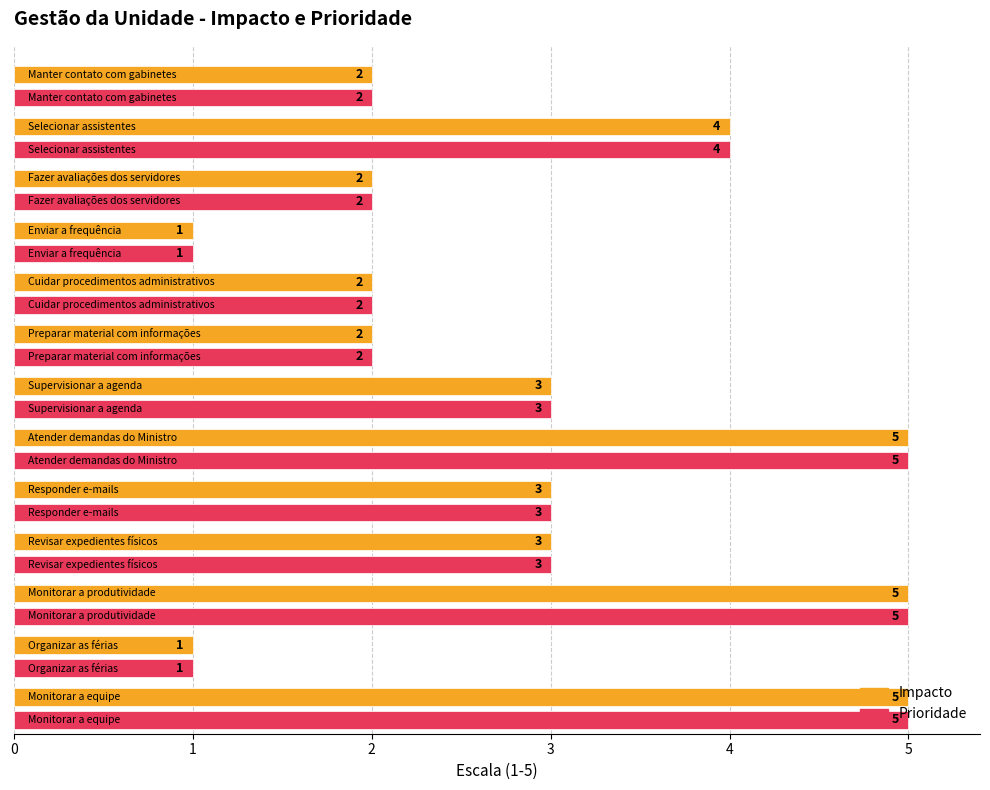

What is the maximum value shown in the chart?

5